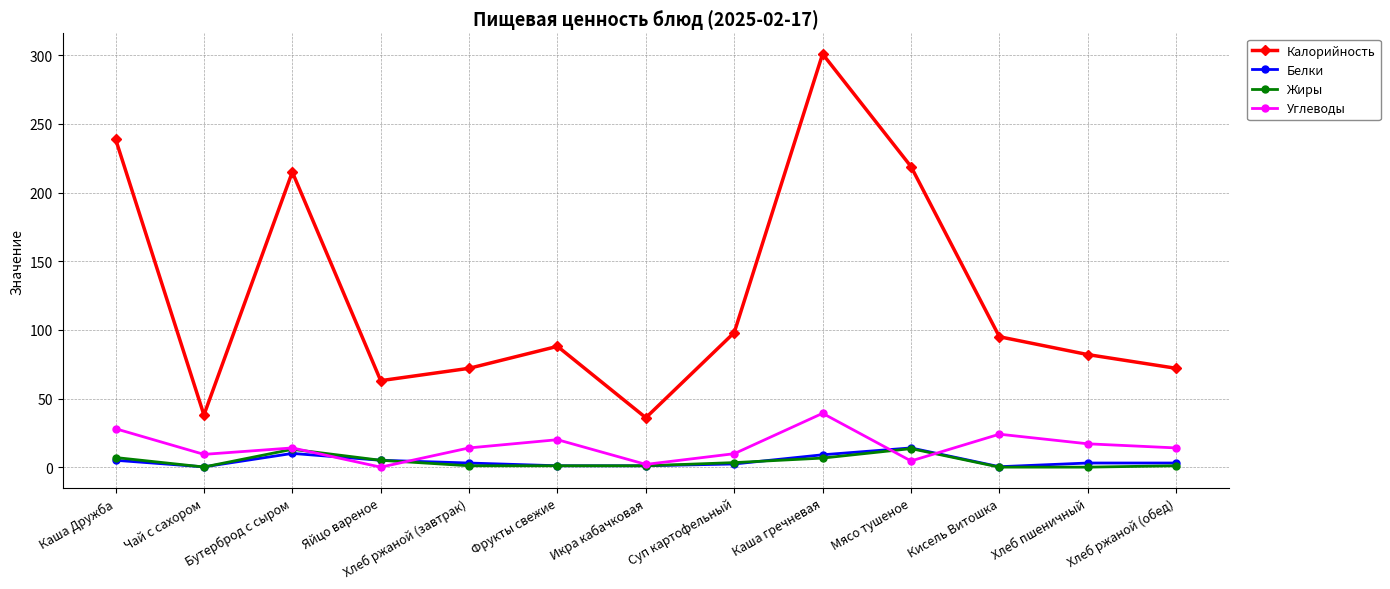

What is the maximum value for Углеводы?

39.2